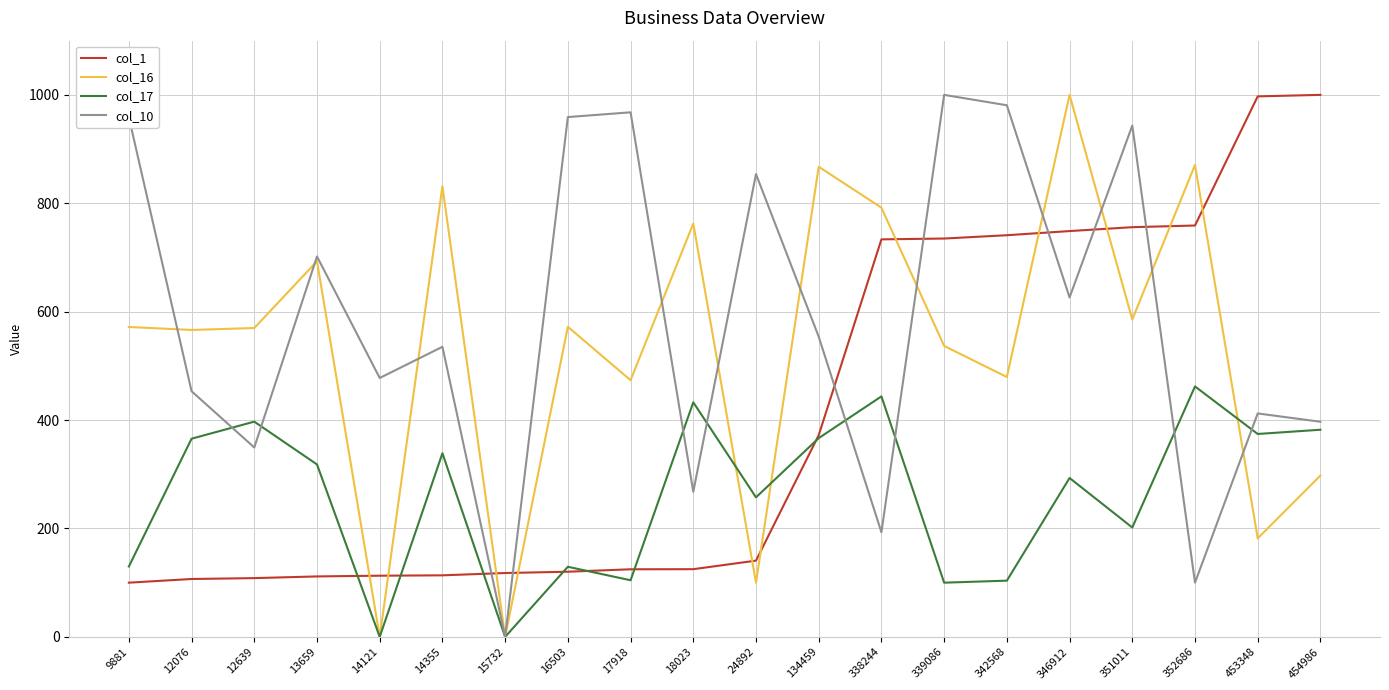

What are all the series names shown in the legend?

col_1, col_16, col_17, col_10